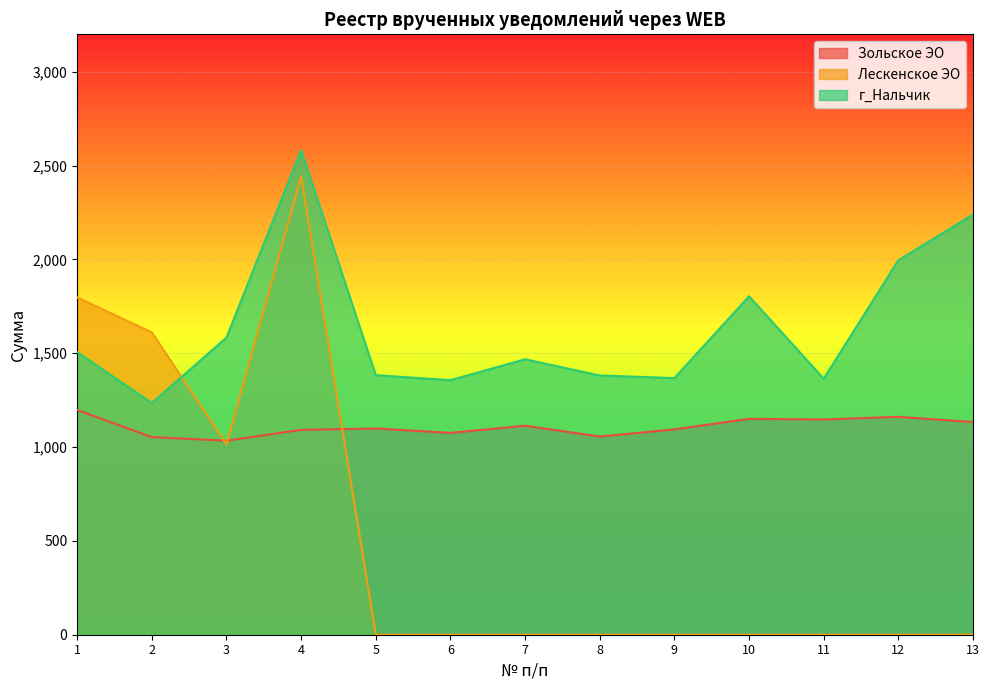

At 1, list the series in order from smallest to largest.

Зольское ЭО, г_Нальчик, Лескенское ЭО